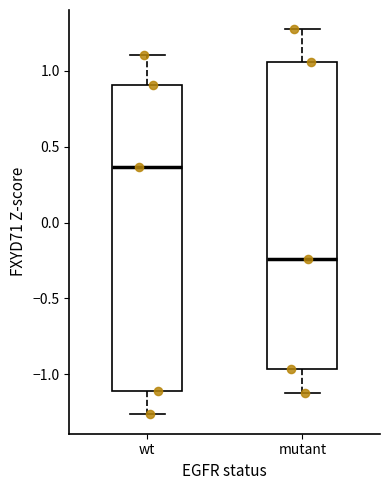

Which box has the lowest median line?

mutant